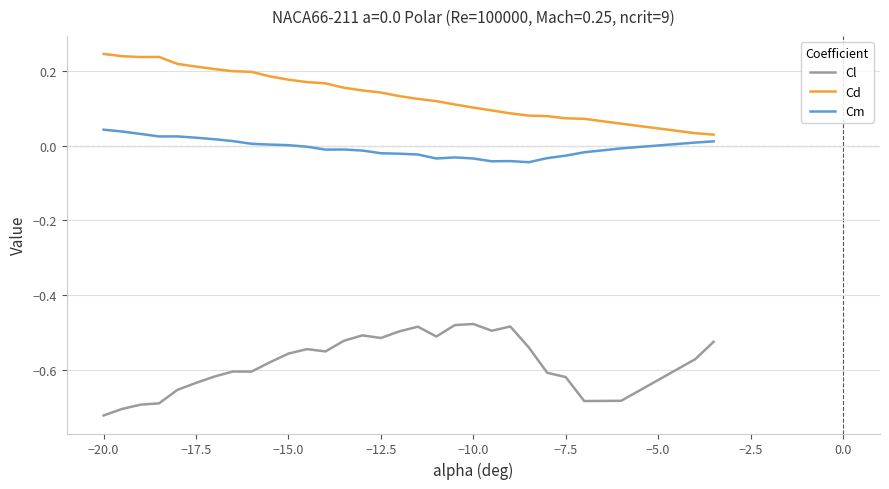

Rank the series by their average value, from highest to lowest.

Cd, Cm, Cl